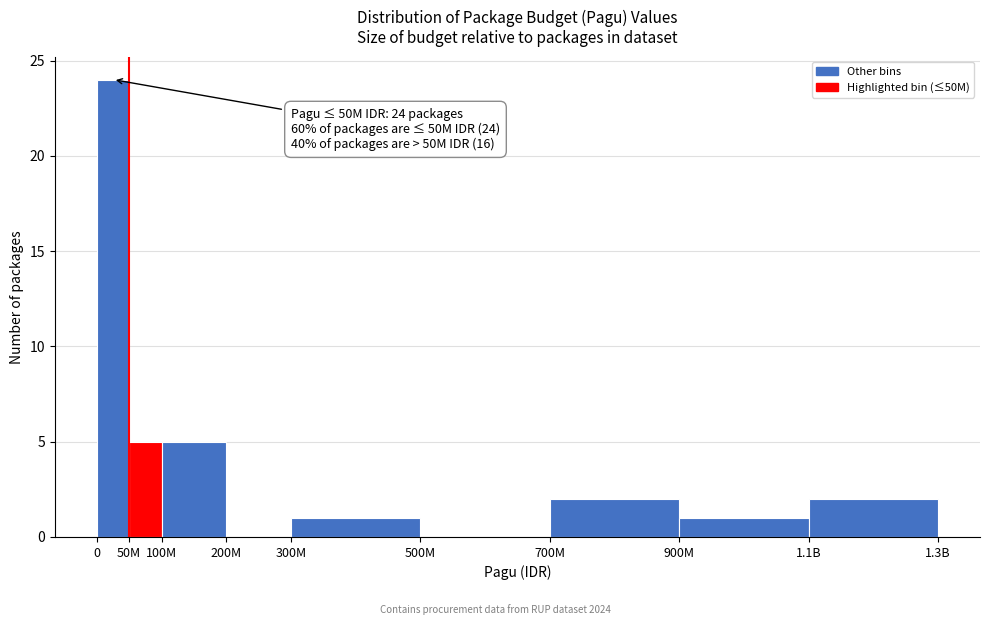

Reading left to right, extract all data points from this chart.

0=24	50M=5	100M=5	200M=0	300M=1	500M=0	700M=2	900M=1	1.1B=2